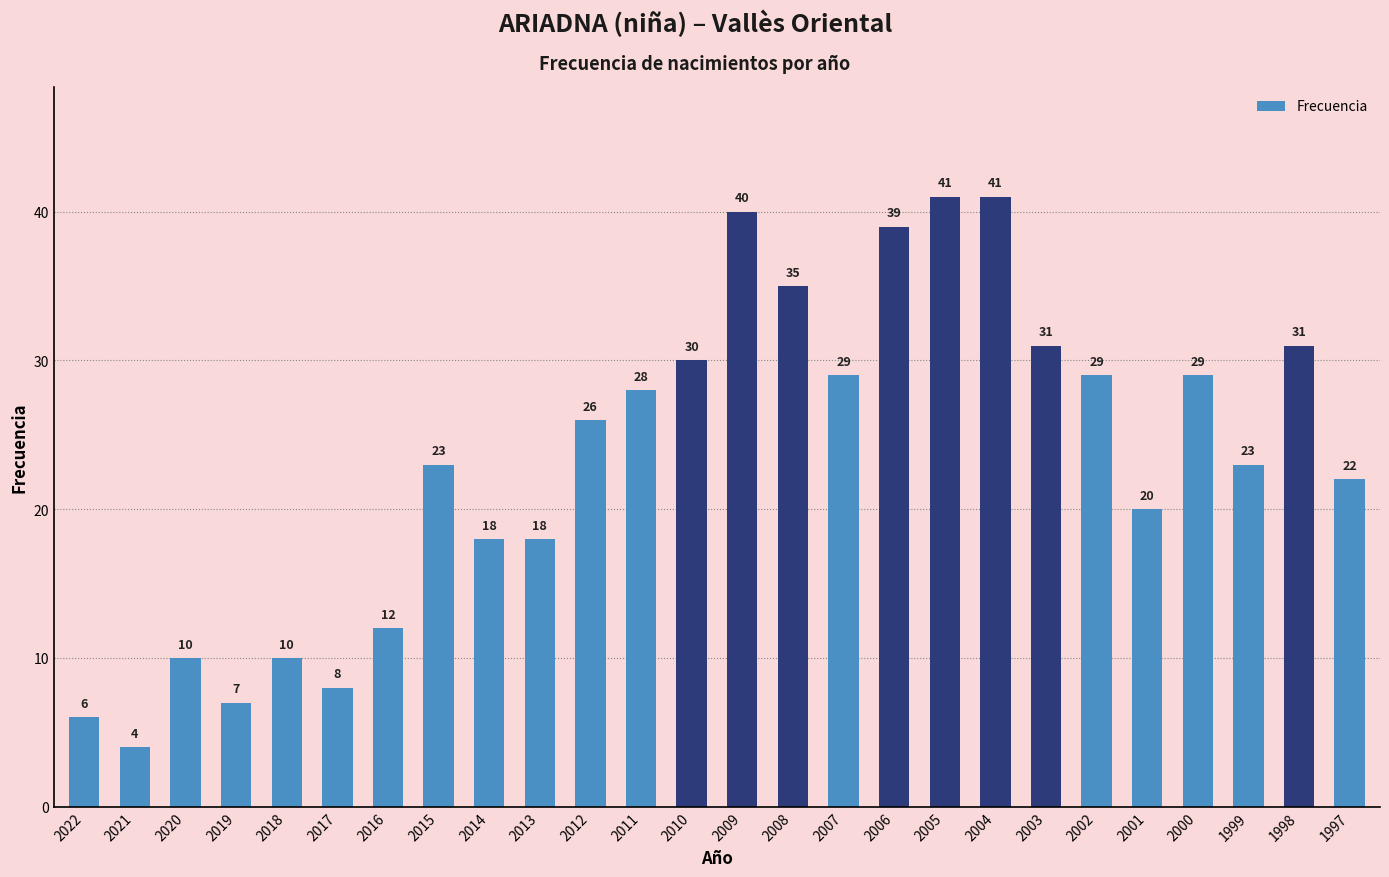

Is it true that the value at 2015 is 7?

False